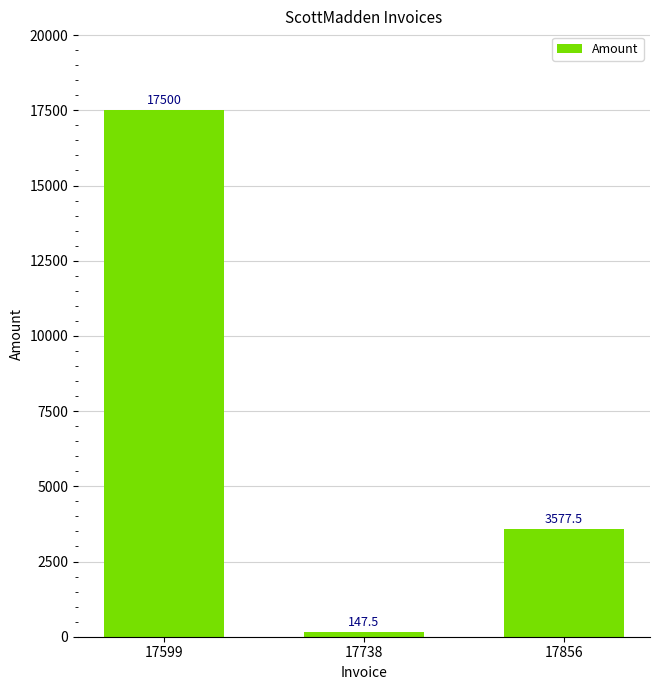

Reading left to right, list all the values displayed in this chart.

17599=17500.0	17738=147.5	17856=3577.5